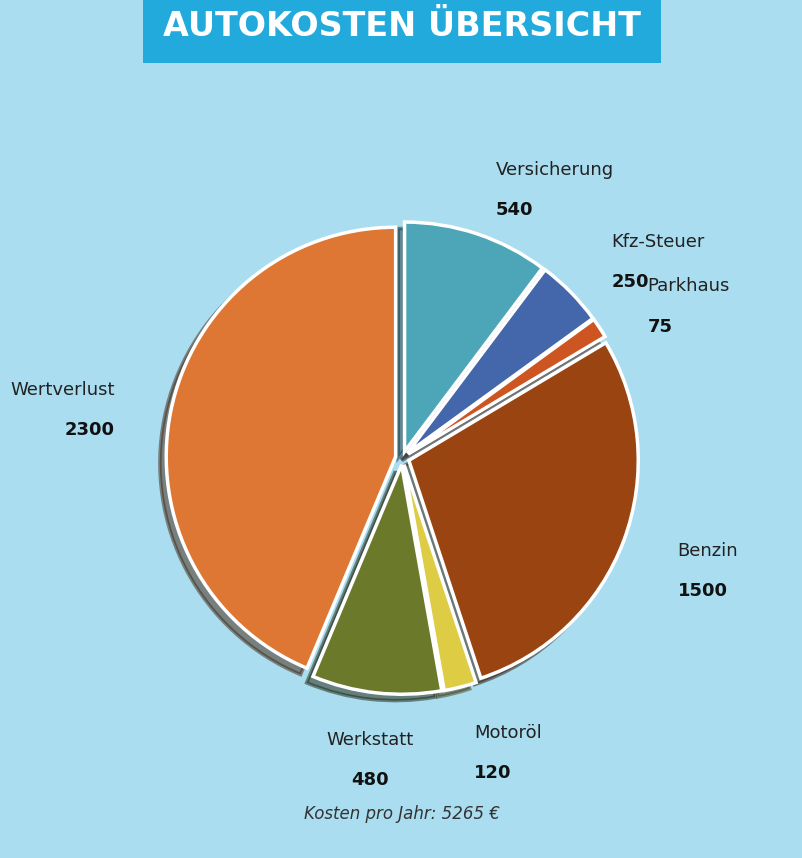

Does any single category account for the majority?

No